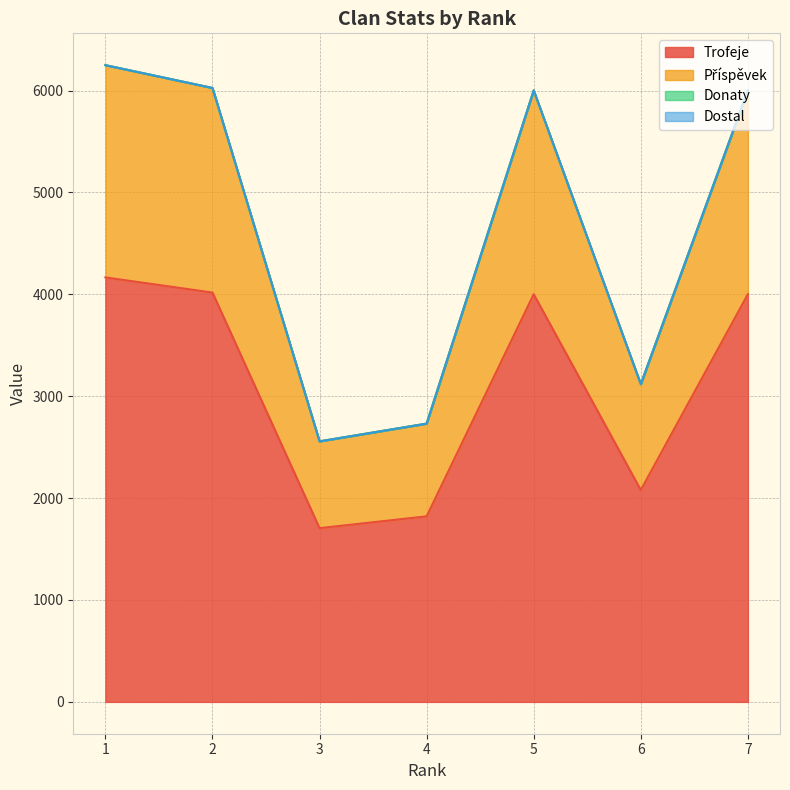

What is the minimum value shown in the chart?

1705